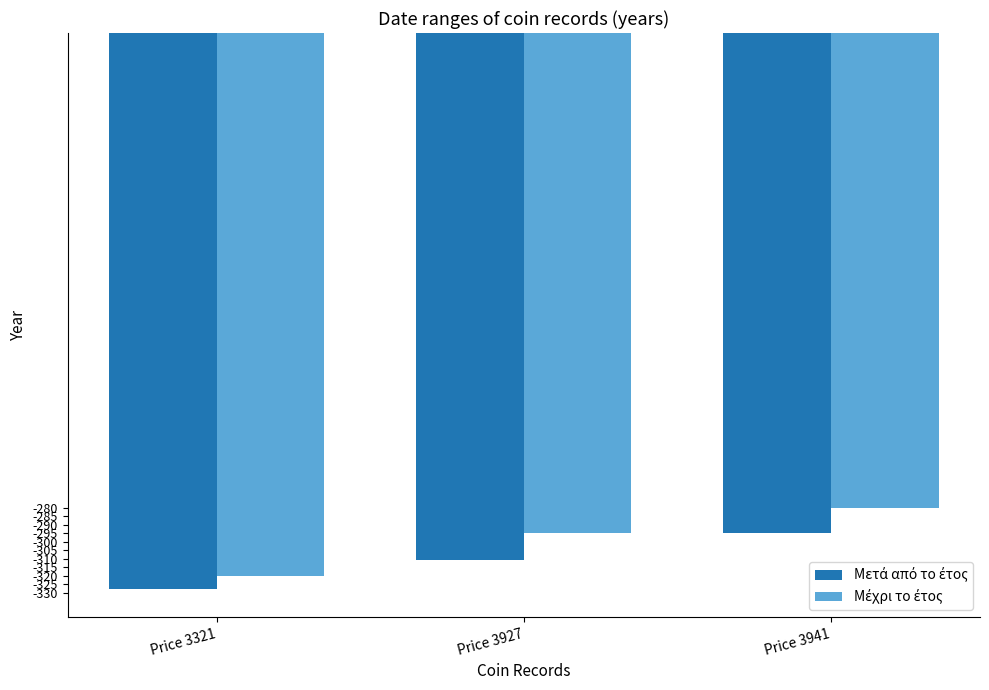

What is the total value across all series at Price 3927?

-606